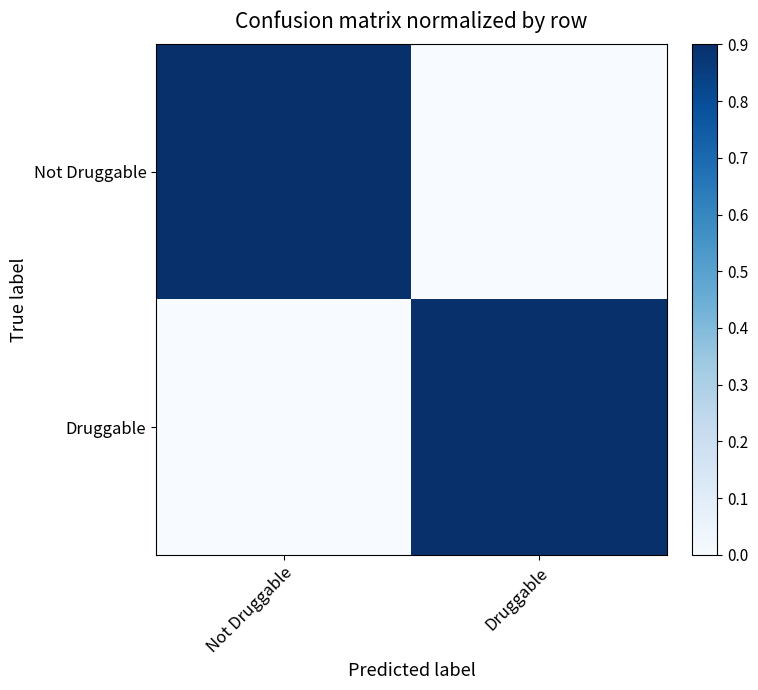

List the series in order of their peak value, lowest first.

Not Druggable, Druggable